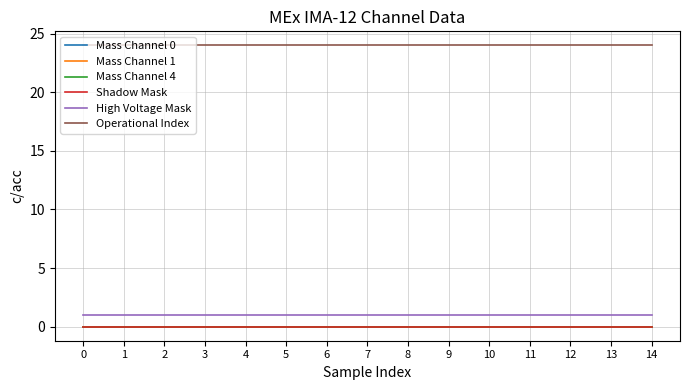

True or false: Operational Index has a value of 10 at 0.

False